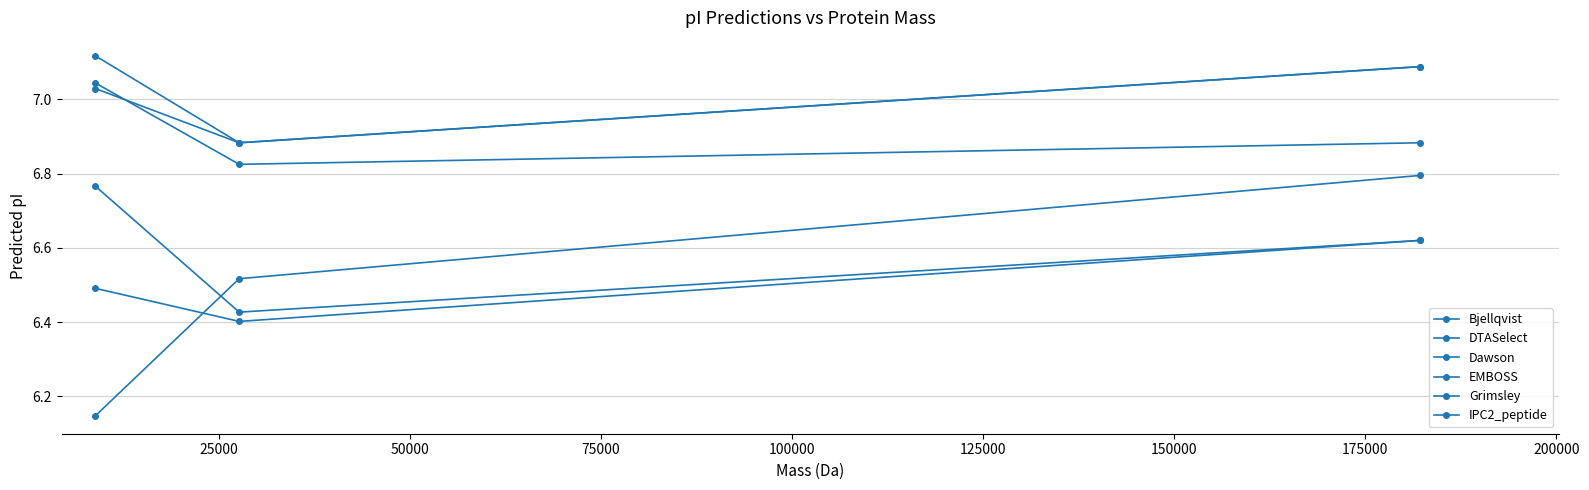

What is the highest value of the Grimsley series?

6.8